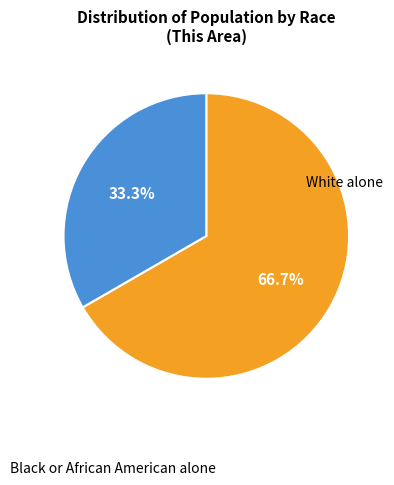

Count the number of slices in the pie.

2